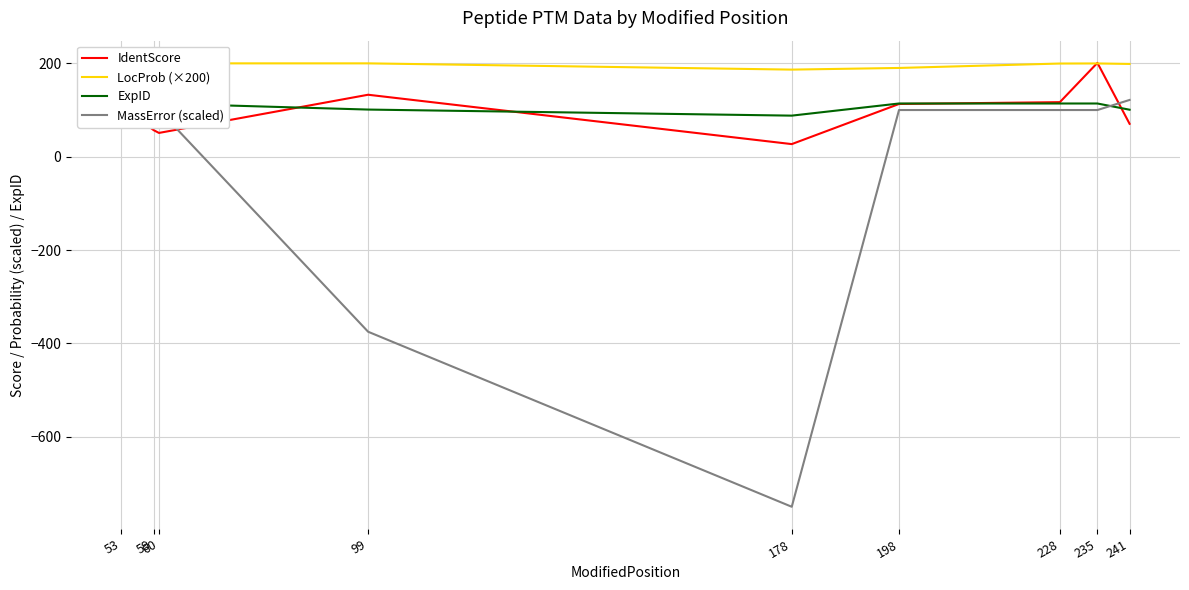

Which series has the largest range (max minus min)?

MassError (scaled)